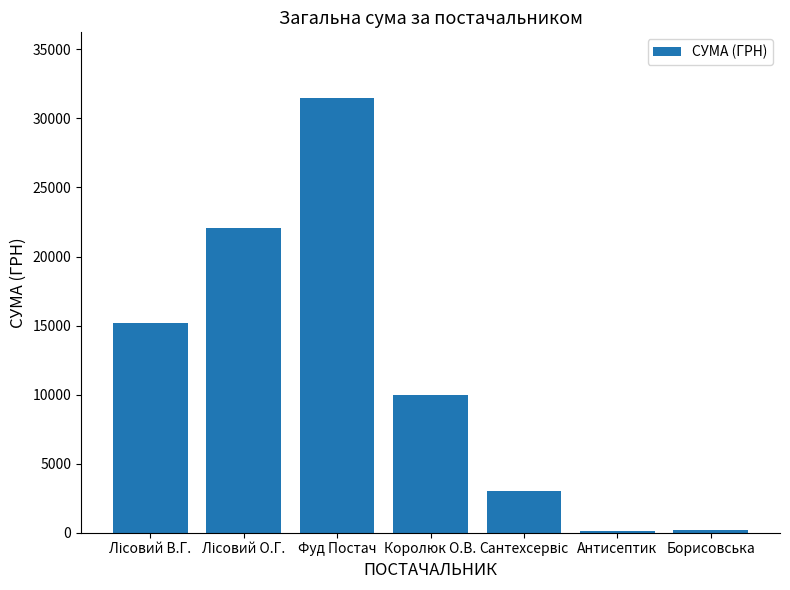

What is the change in value from Антисептик to Борисовська?

+78.6